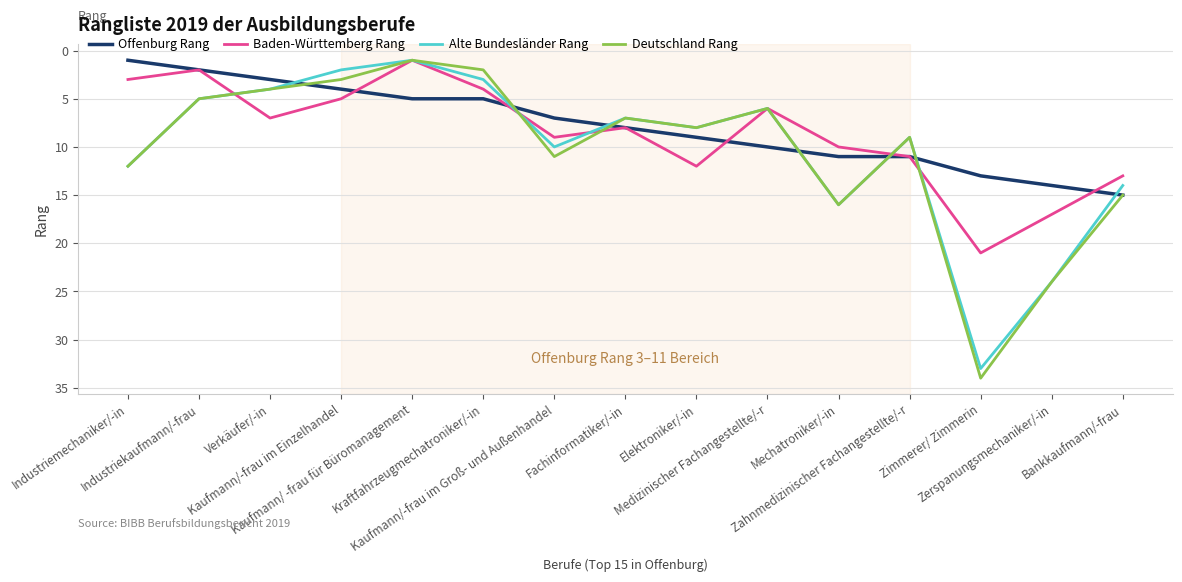

At which category is the sum across all series the highest?

Zimmerer/ Zimmerin